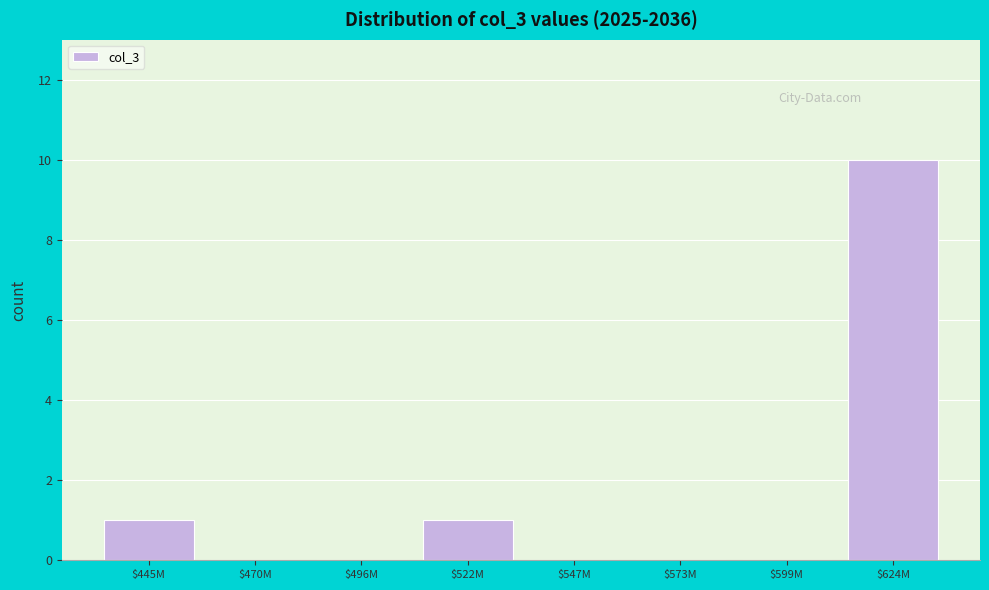

At which category does the chart reach its peak across all series?

$624M